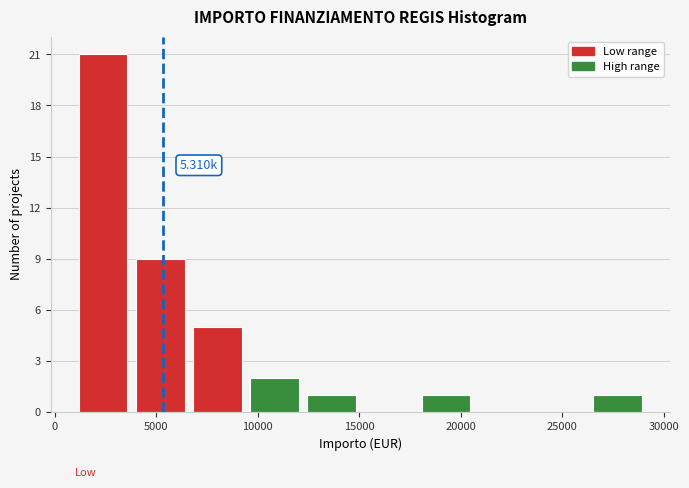

Over which range of the x-axis is the bar tallest?

1000 to 4000